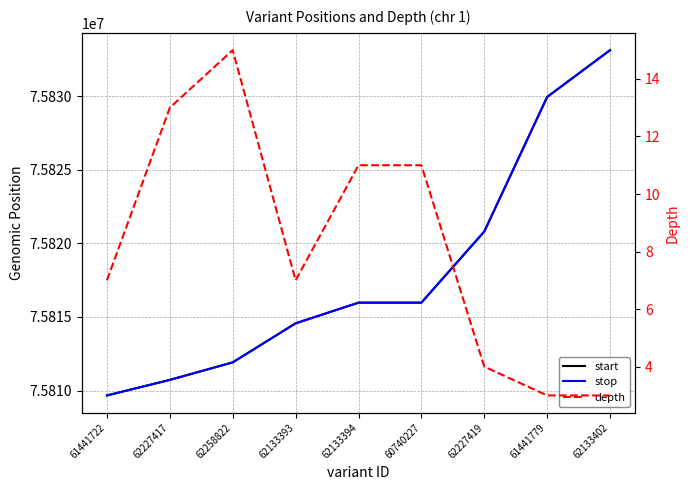

At which label does start first exceed 75815972?

60740227